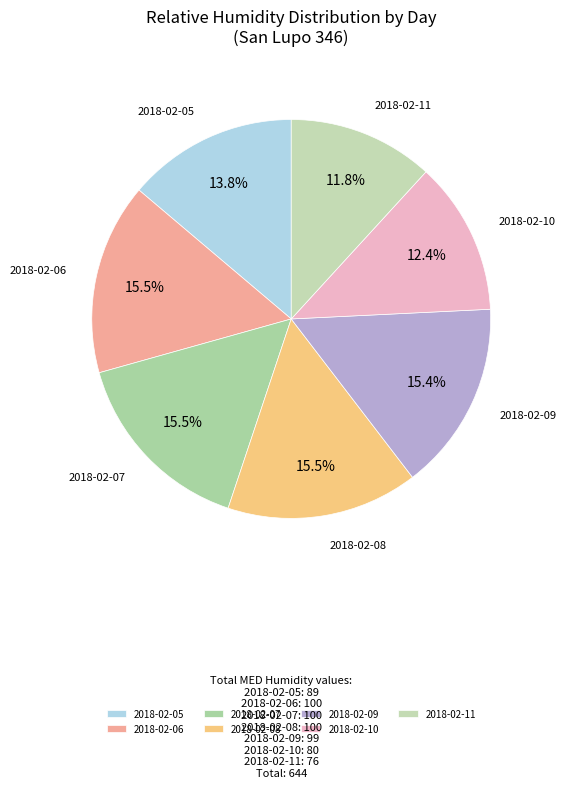

Which category has the smallest portion of the pie?

2018-02-11